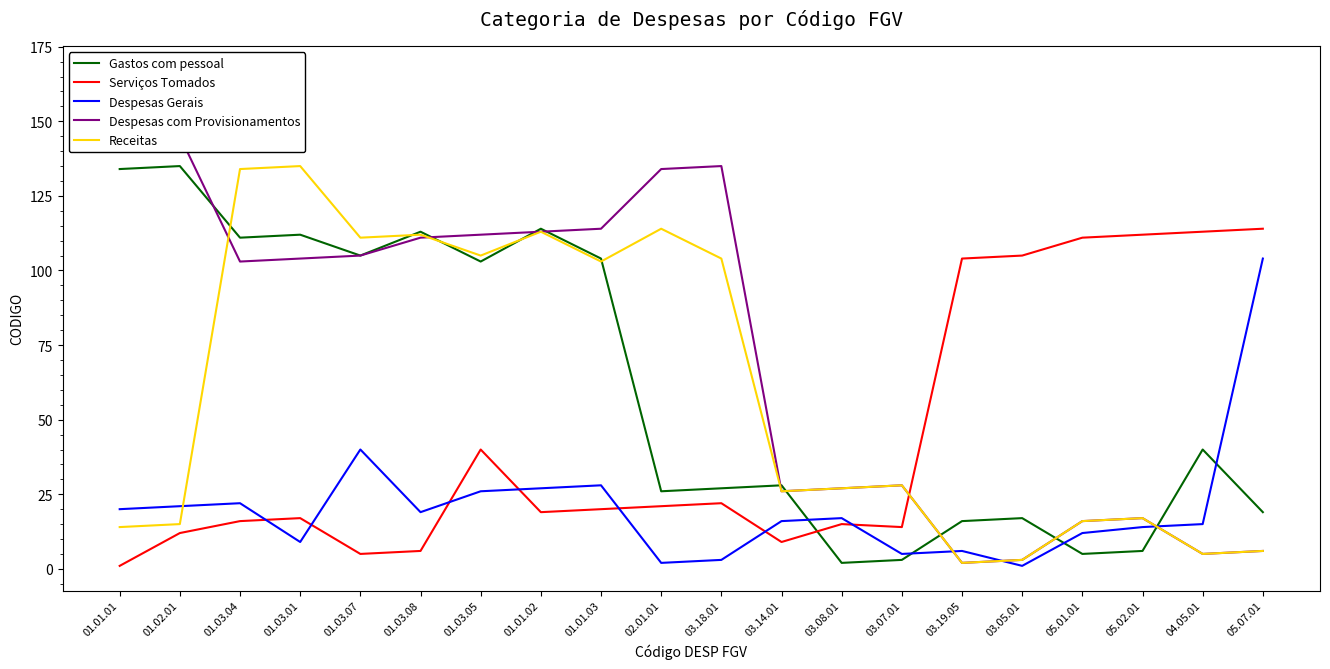

How many interior local valleys does the Serviços Tomados series have?

4